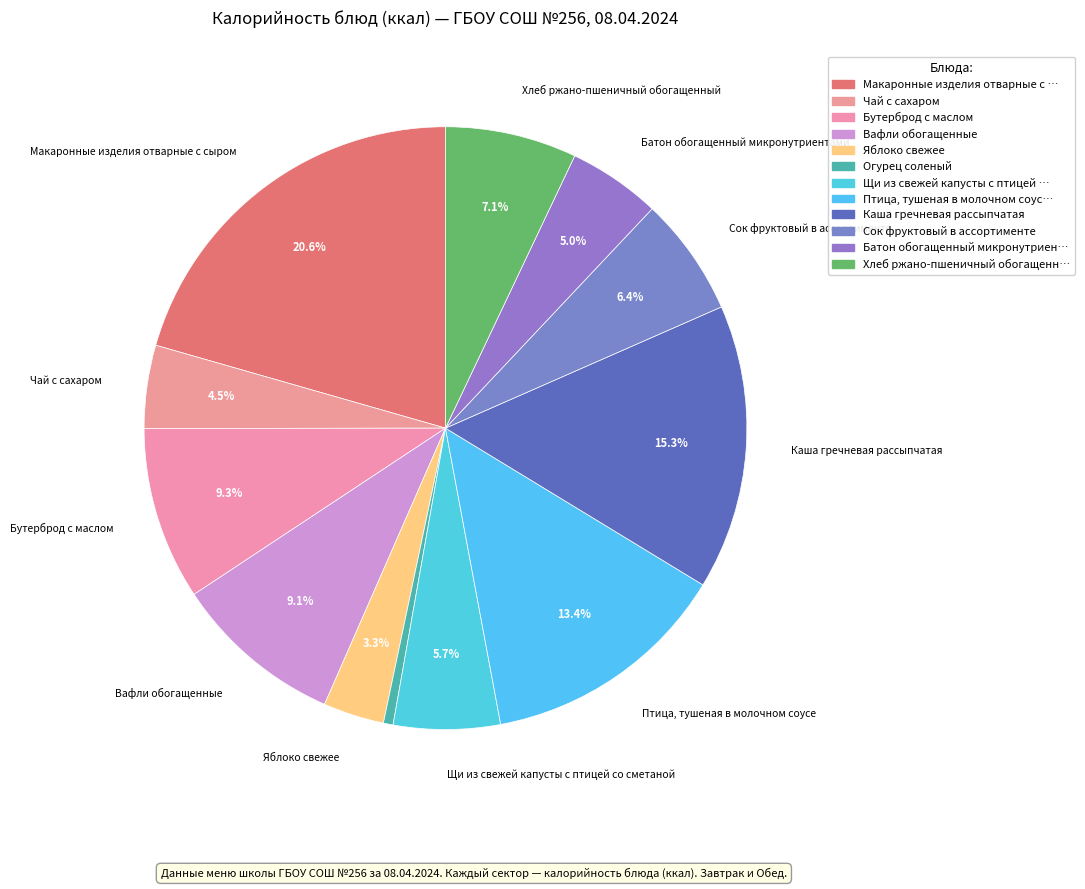

How many slices are in this pie chart?

12